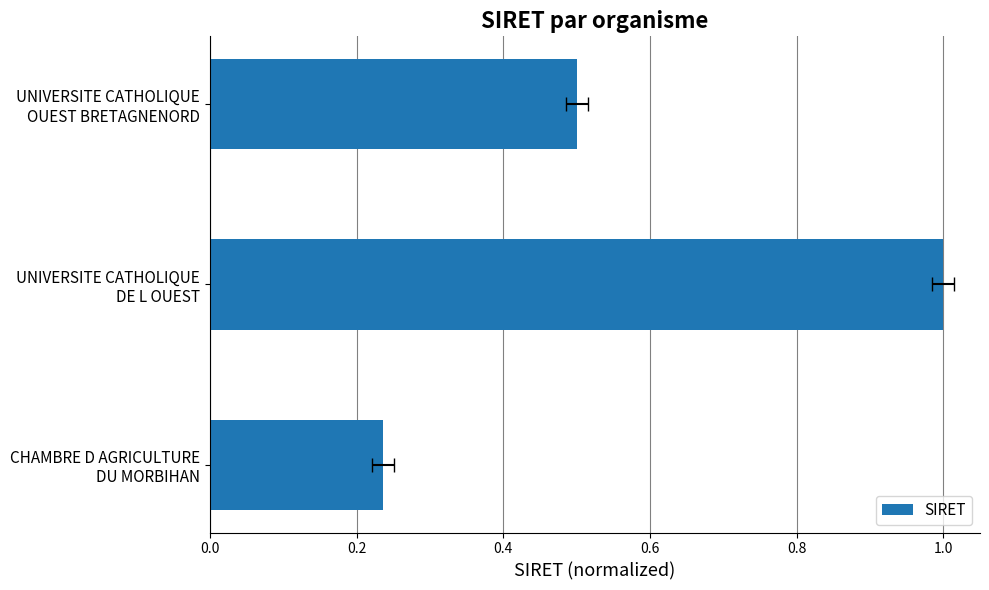

Does the chart contain stacked bars?

No